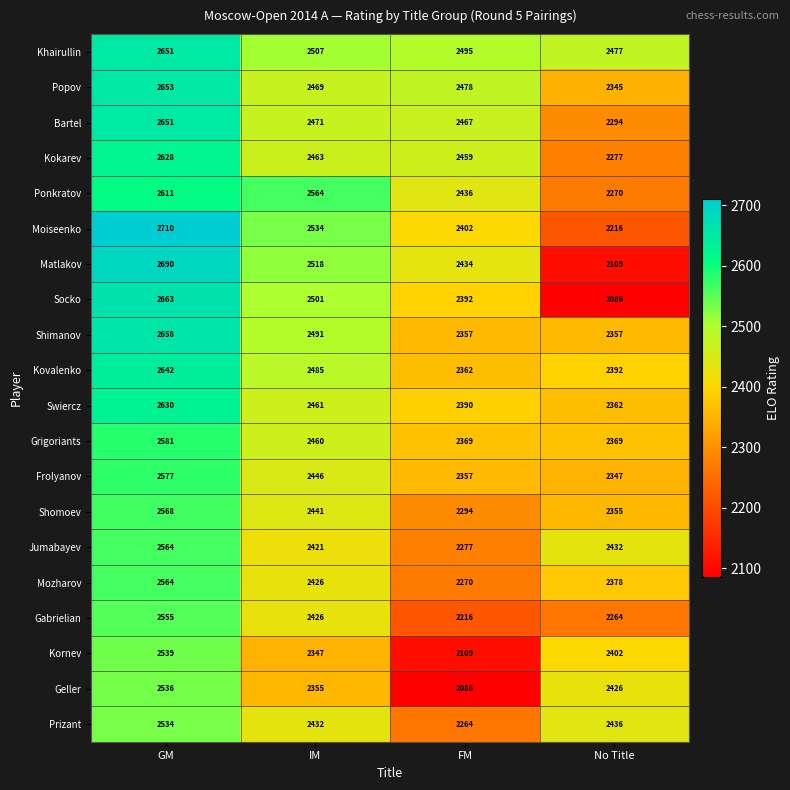

Where is Kovalenko nearest to the value 2502?

IM